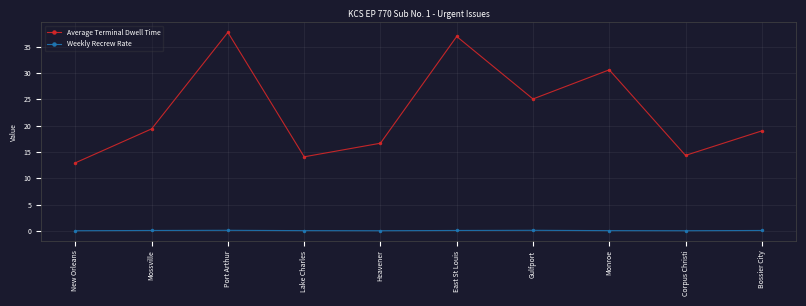

How many data points does each series have?

10